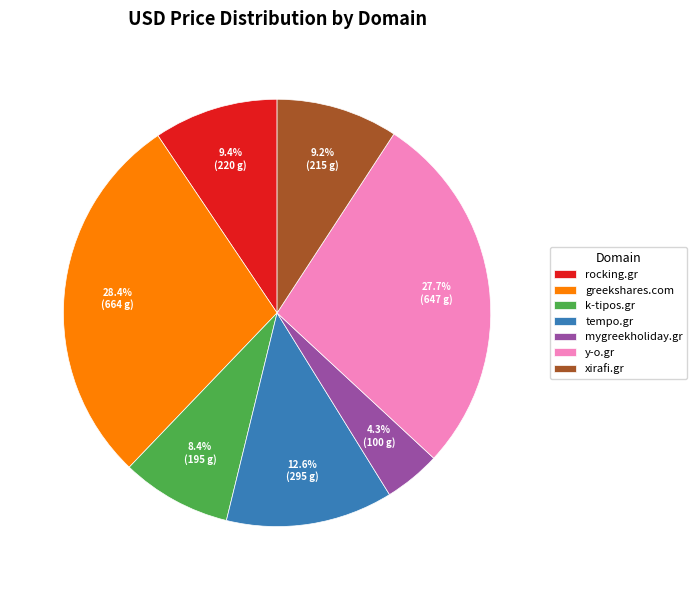

The mygreekholiday.gr slice represents 16% of the pie. True or false?

False